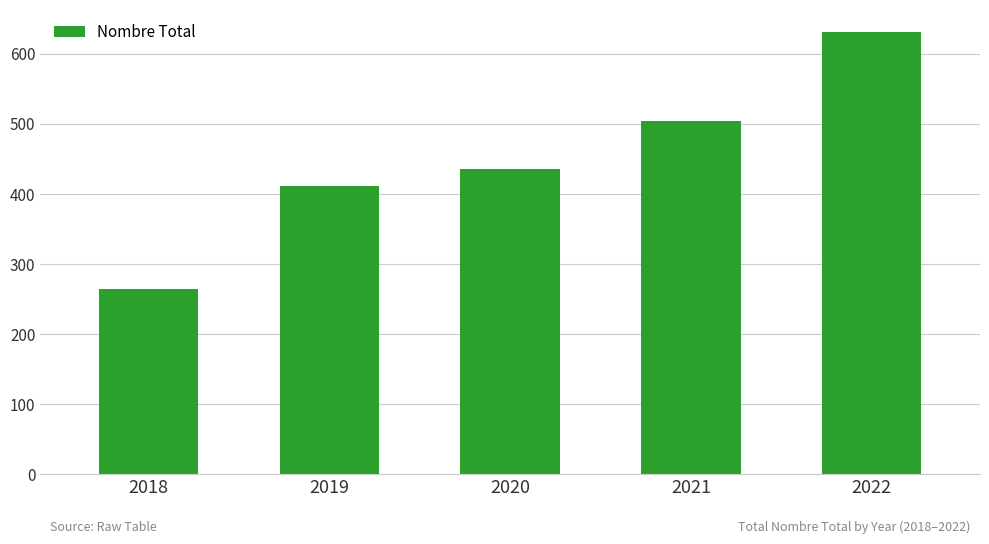

Is it true that the value at 2018 is 265?

True